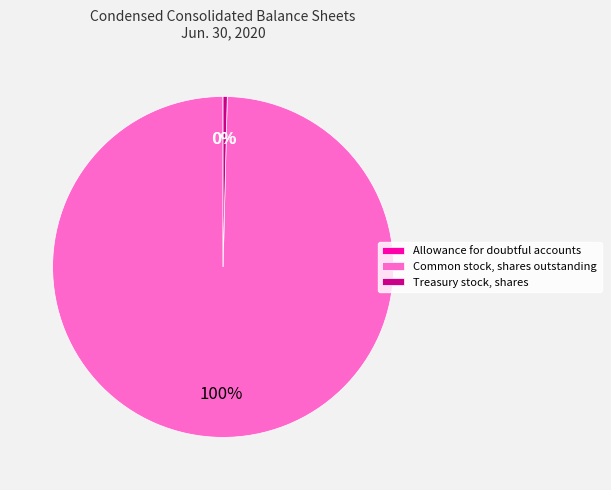

Which slice represents more than half of the pie?

Common stock, shares outstanding